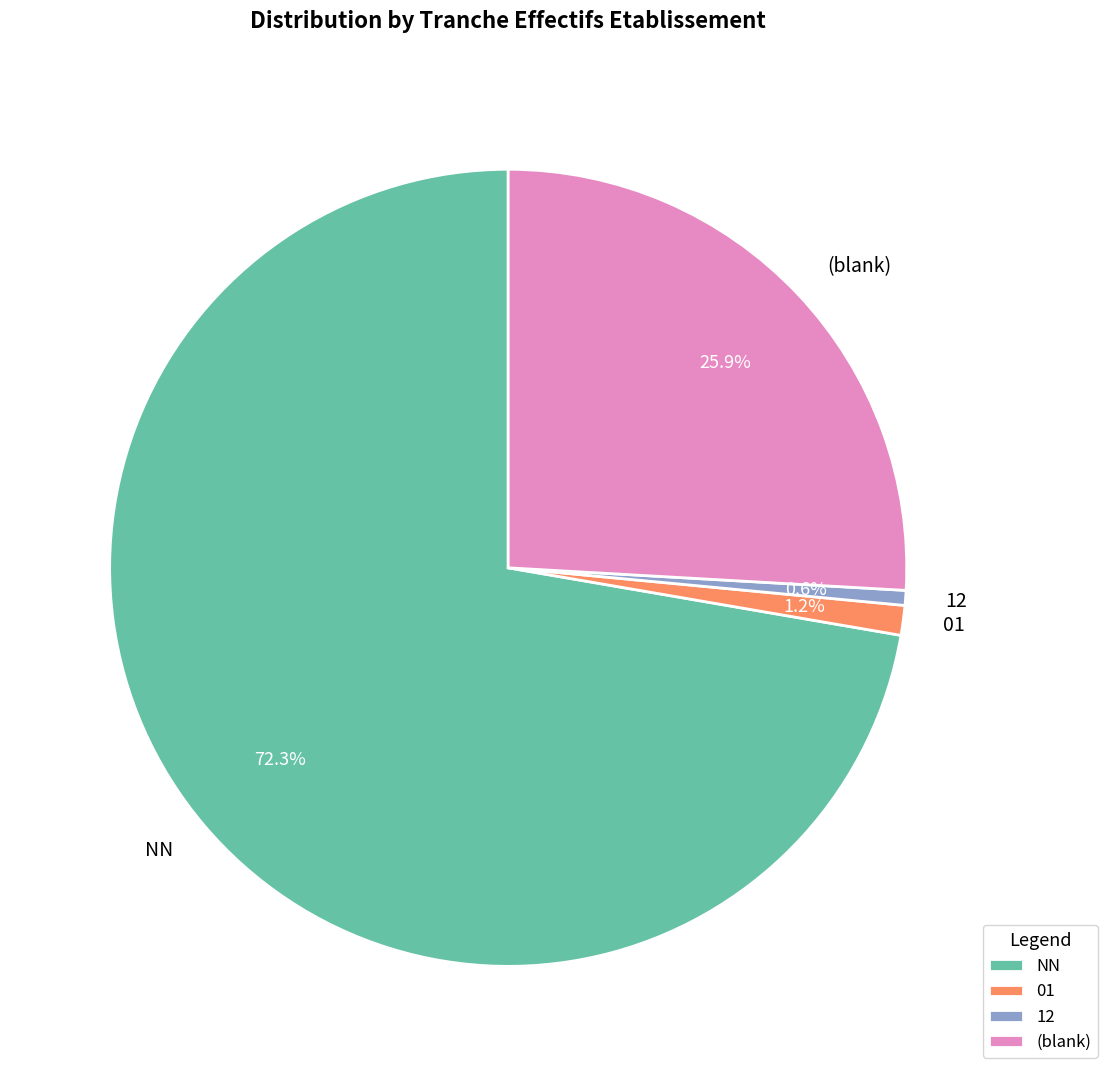

To the nearest percent, what percentage of the pie is 12?

1%